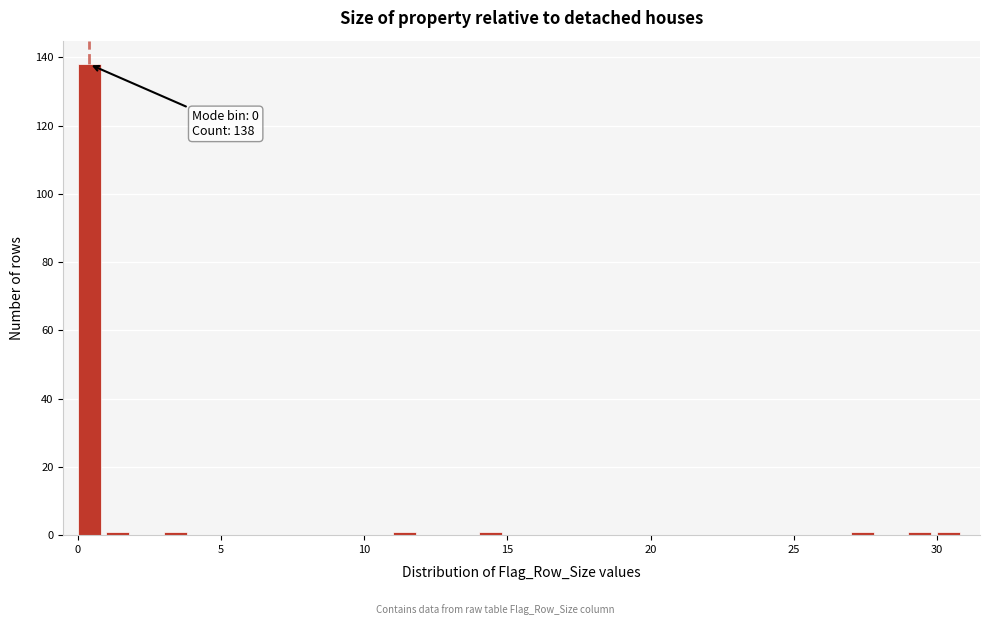

Around what value on the x-axis is the tallest bar? Give the approximate position of its centre, as read against the axis.

0.5